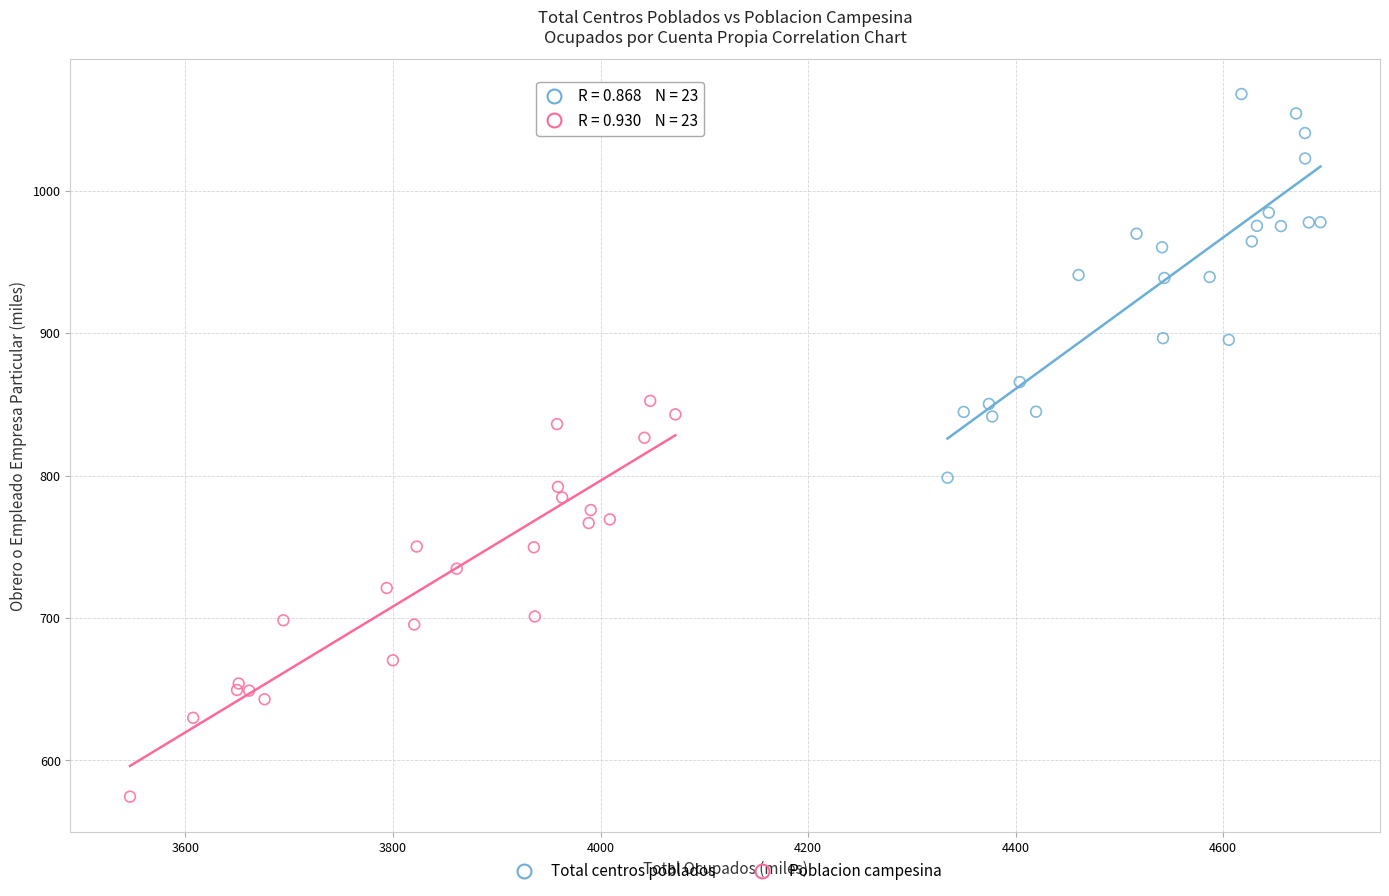

Which series contains the highest Y value?

Total centros poblados